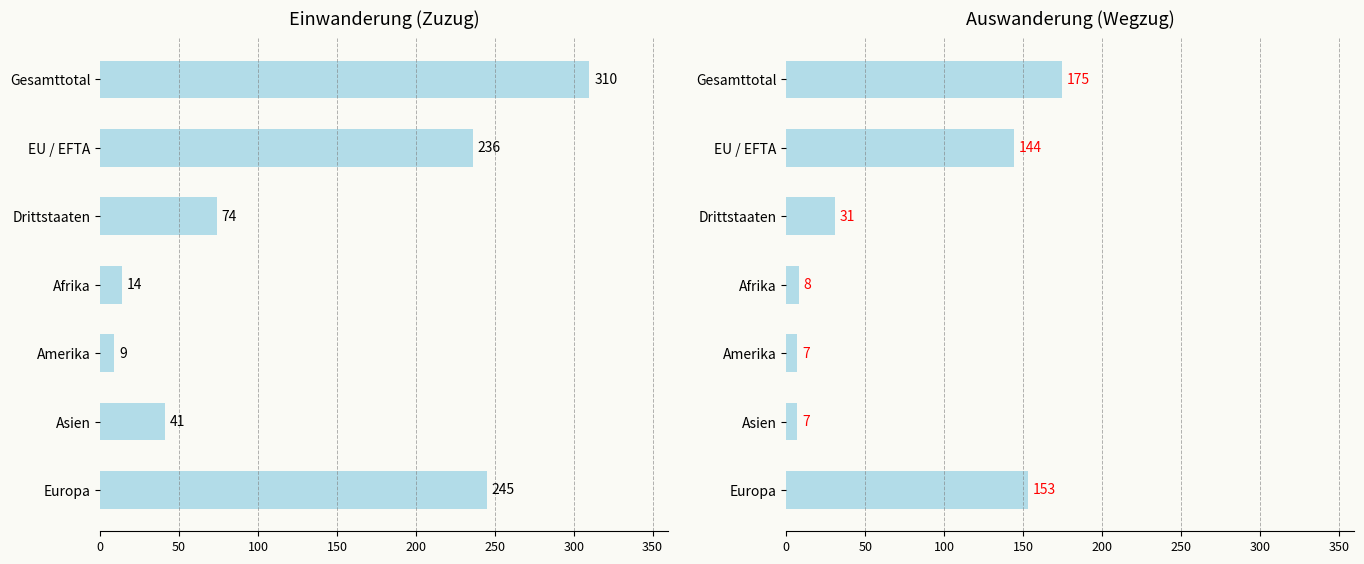

What are all the series names shown in the legend?

Einwanderung (Zuzug), Auswanderung (Wegzug)